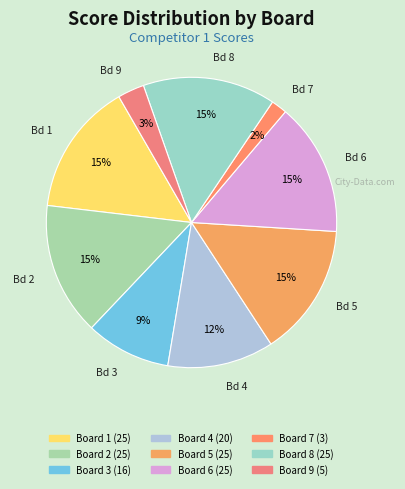

Which slice is the smallest?

Board 7